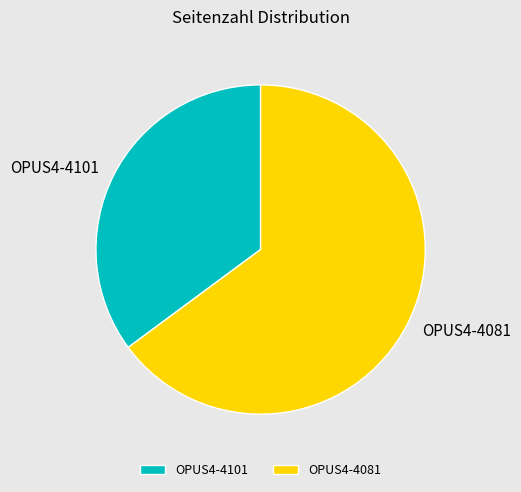

Rank the categories by value from lowest to highest.

OPUS4-4101, OPUS4-4081